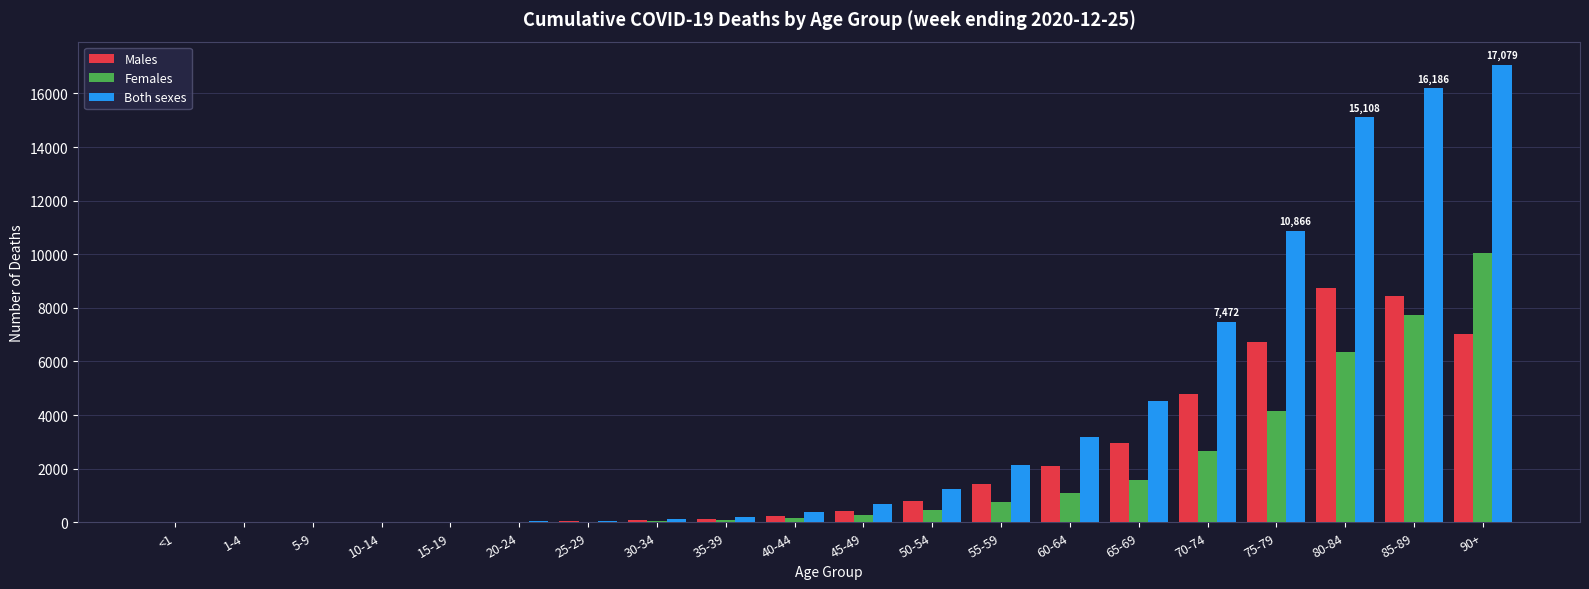

At which label does Both sexes reach its peak?

90+